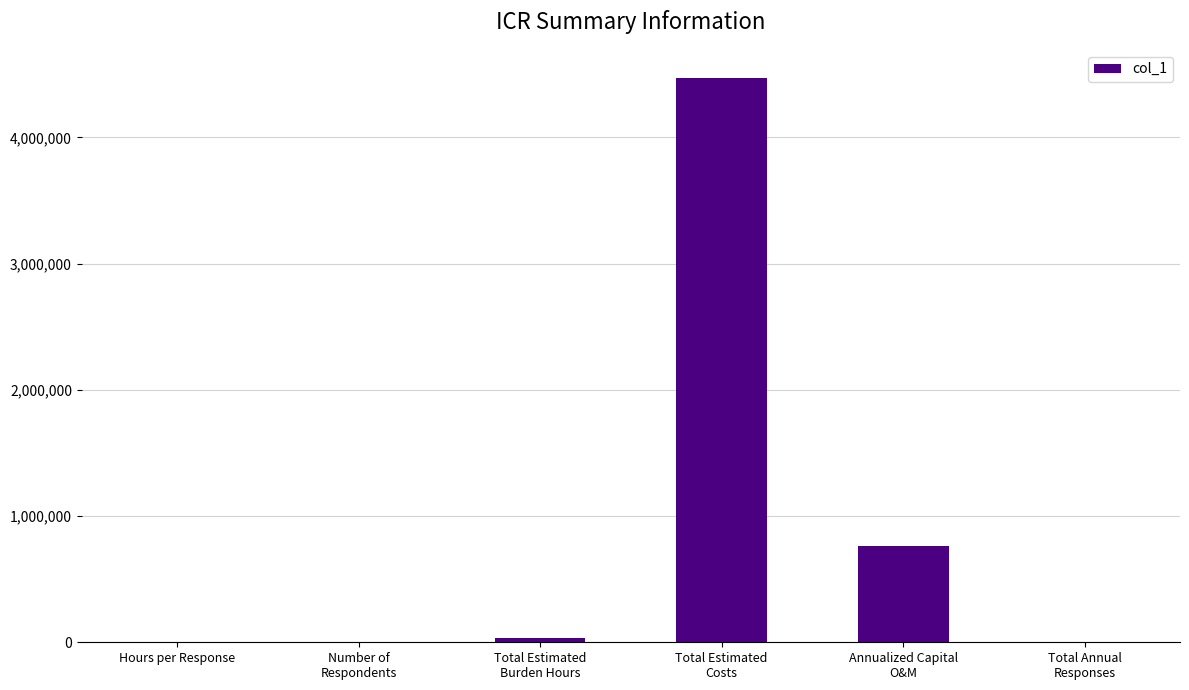

What is the greatest value displayed?

4470000.0